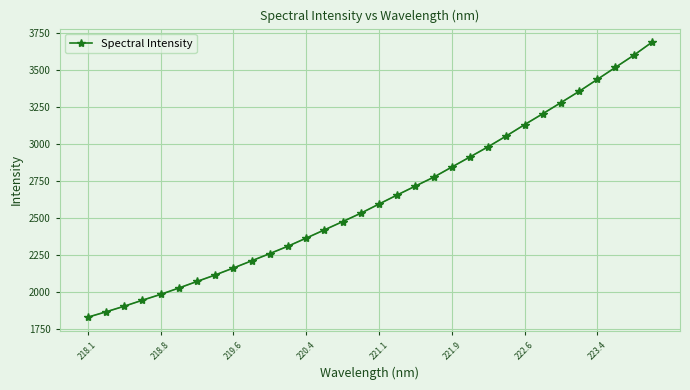

What is the smallest value displayed?

1832.7